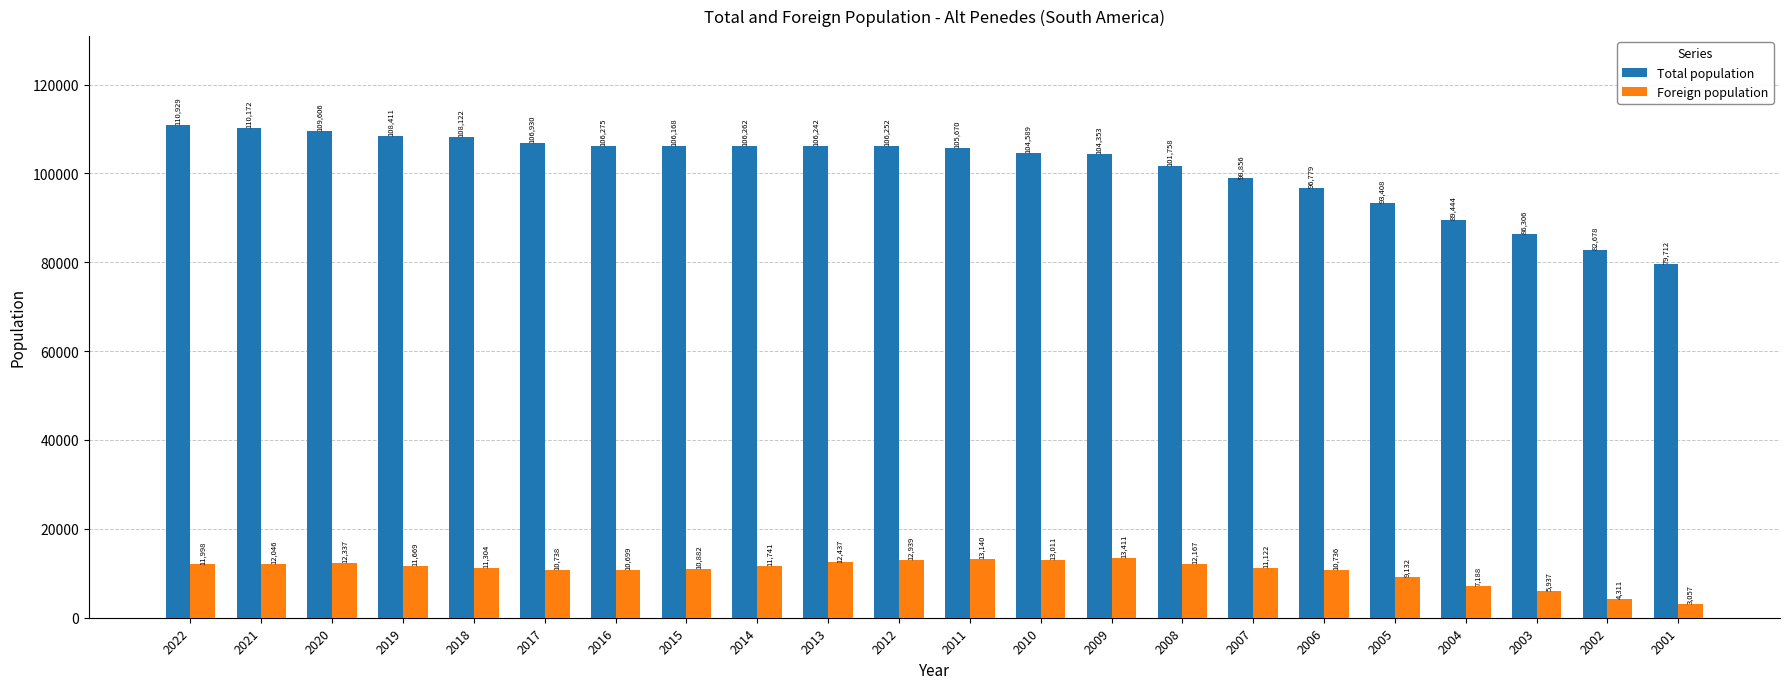

What is the maximum value shown in the chart?

110929